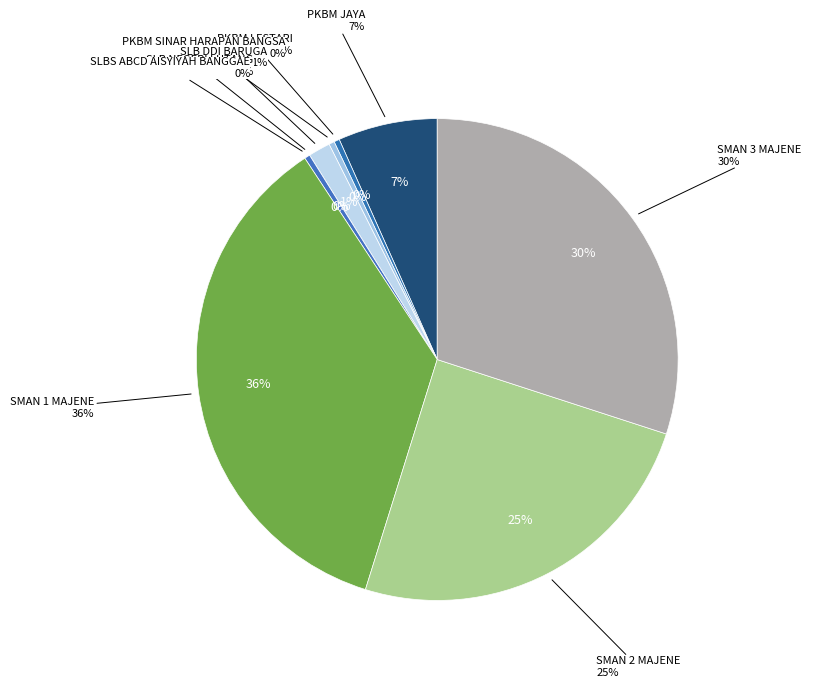

To the nearest percent, what is the combined percentage of PKBM JAYA and SLBS ABCD AISYIYAH BANGGAE?

7%